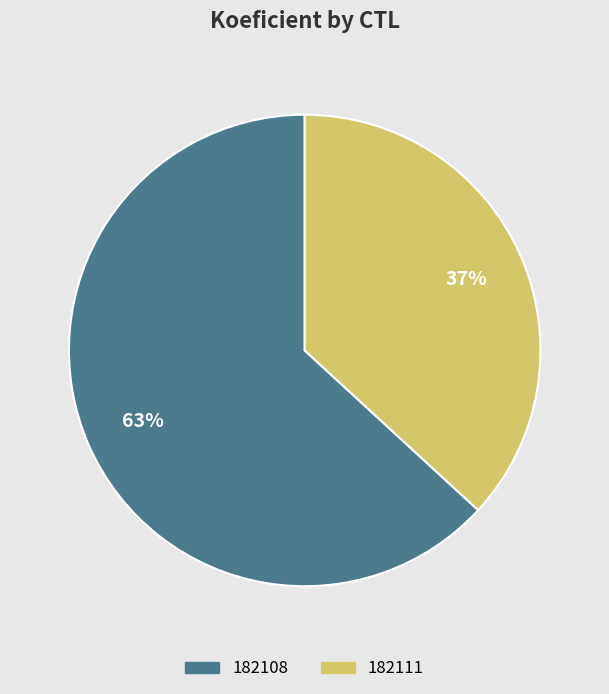

What is the ratio of the value at 182108 to the value at 182111?

1.7